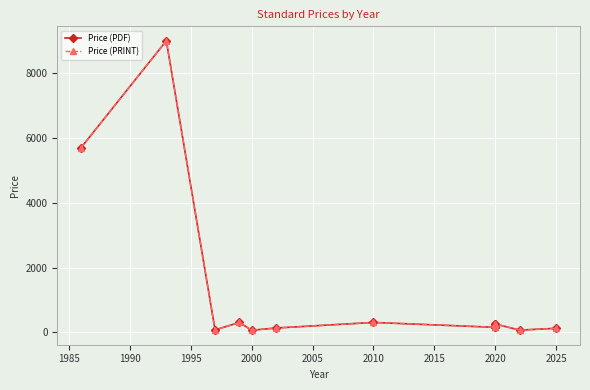

Which series changed the most between 1990 and 2000?

Price (PDF)